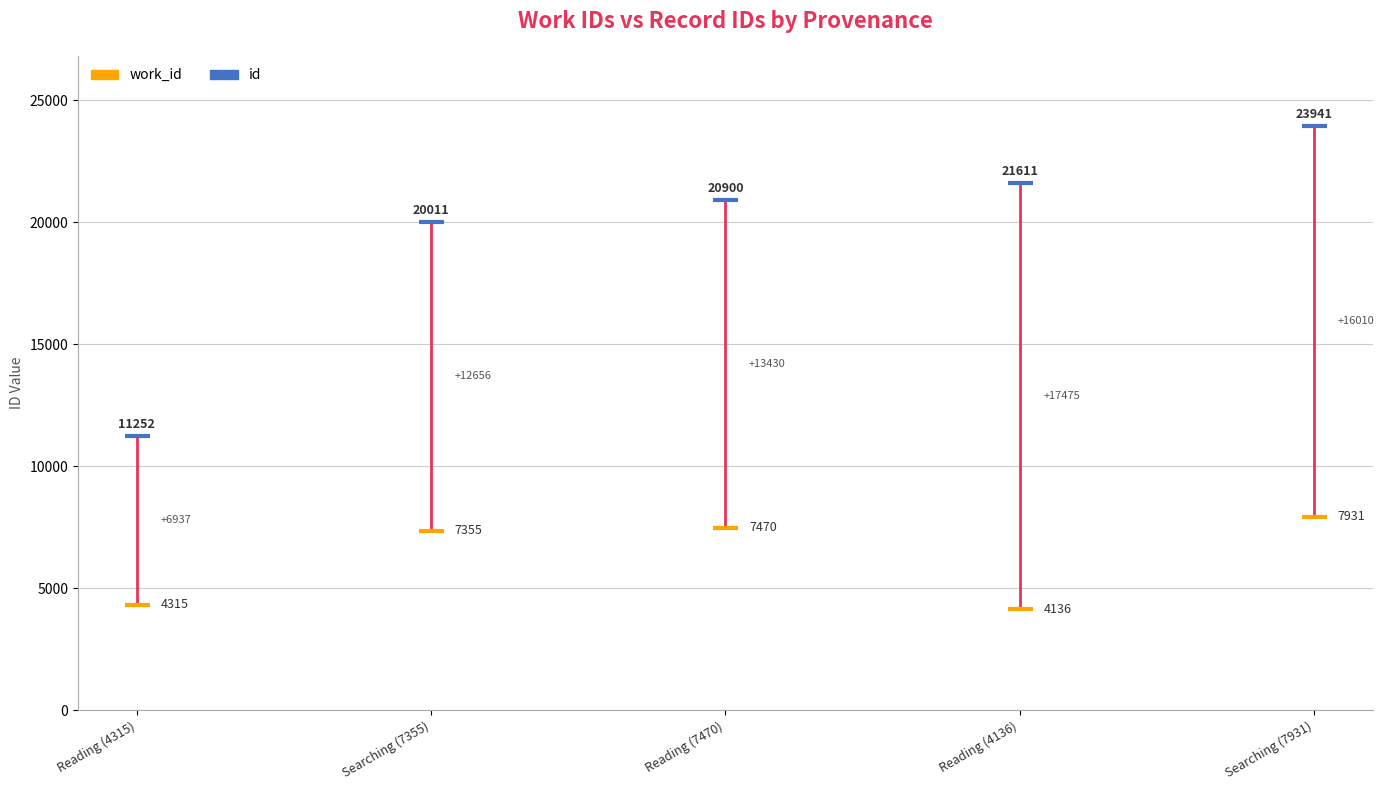

The work_id series shows 4136 at Reading (4136). True or false?

True